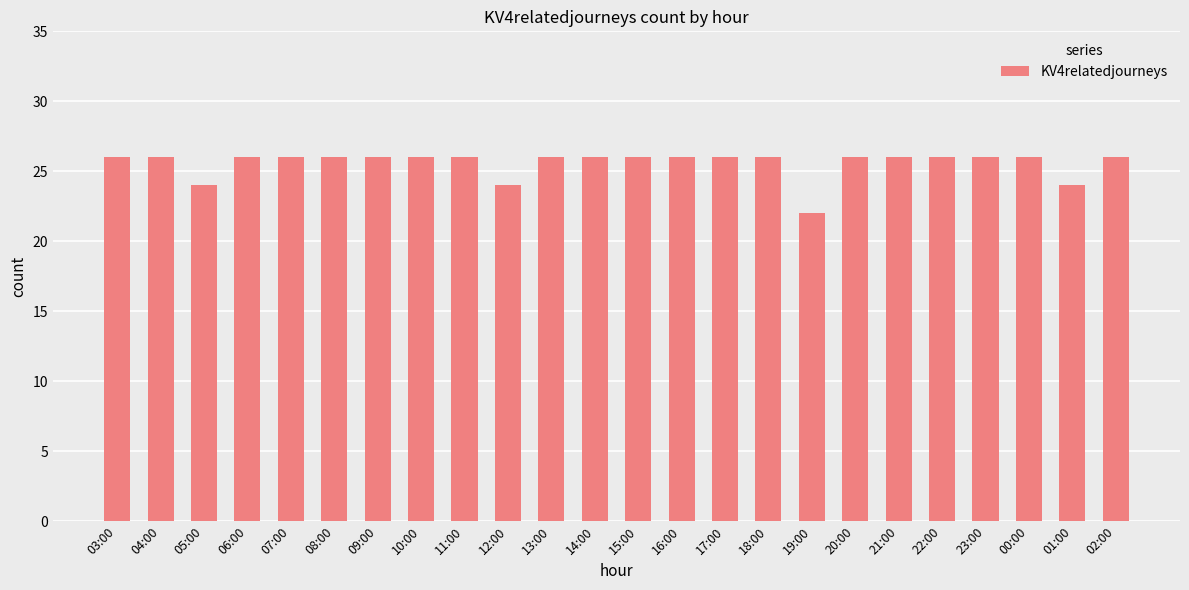

Approximately how many times larger is the value at 13:00 compared to 02:00?

1.0